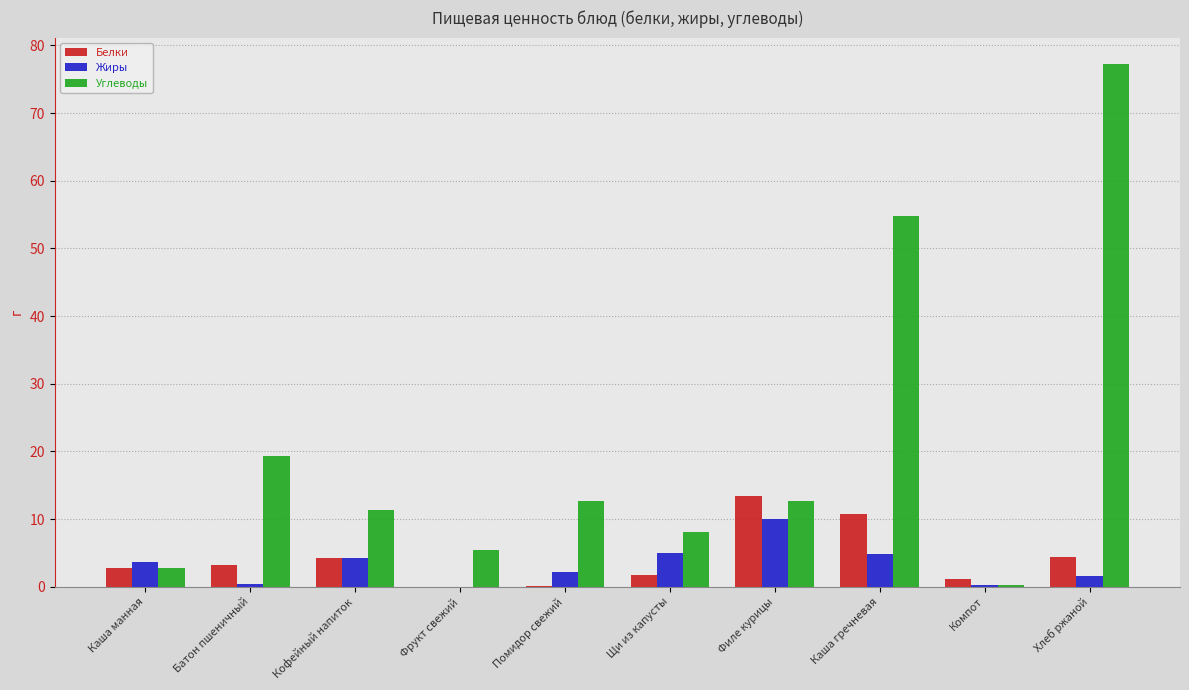

How many groups of bars are there?

10